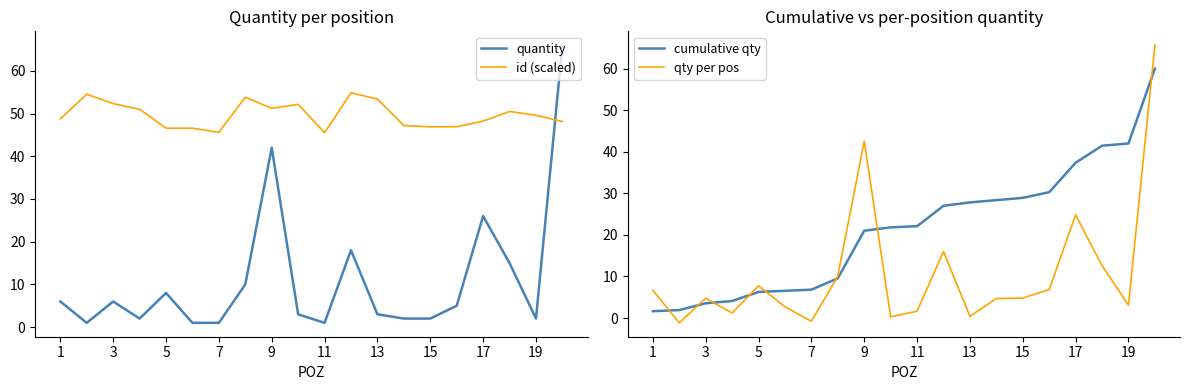

Where is the first local maximum for qty per pos?

3